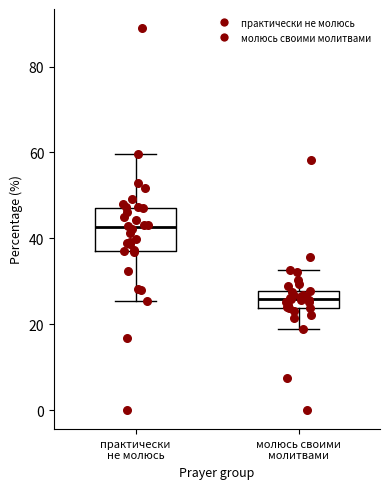

Which box has the highest median line?

практически не молюсь